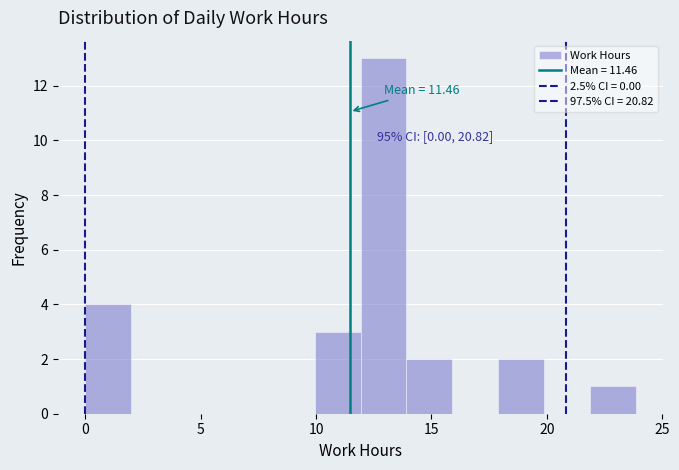

Around what value on the x-axis is the tallest bar? Give the approximate position of its centre, as read against the axis.

13.0